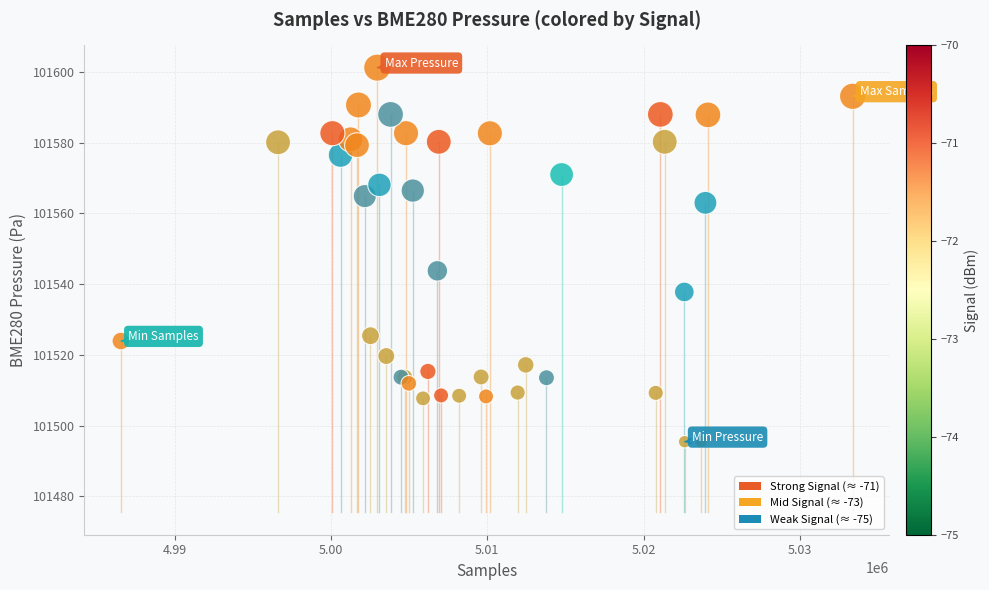

What Y value in the scatter plot is closest to 101548?

101543.8